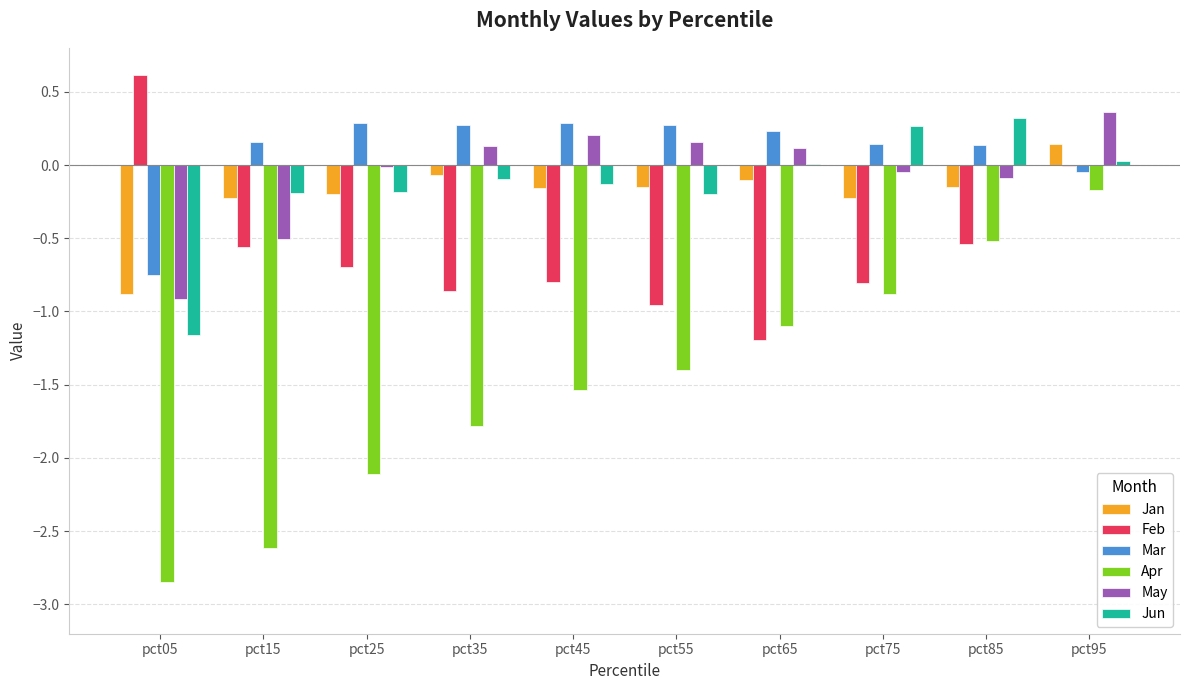

Which series has the widest spread of values?

Apr